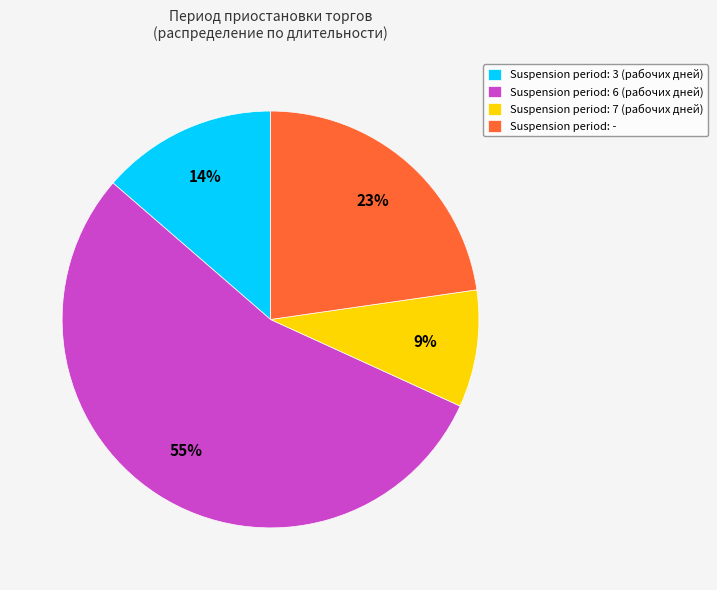

Does any single category account for the majority?

Yes